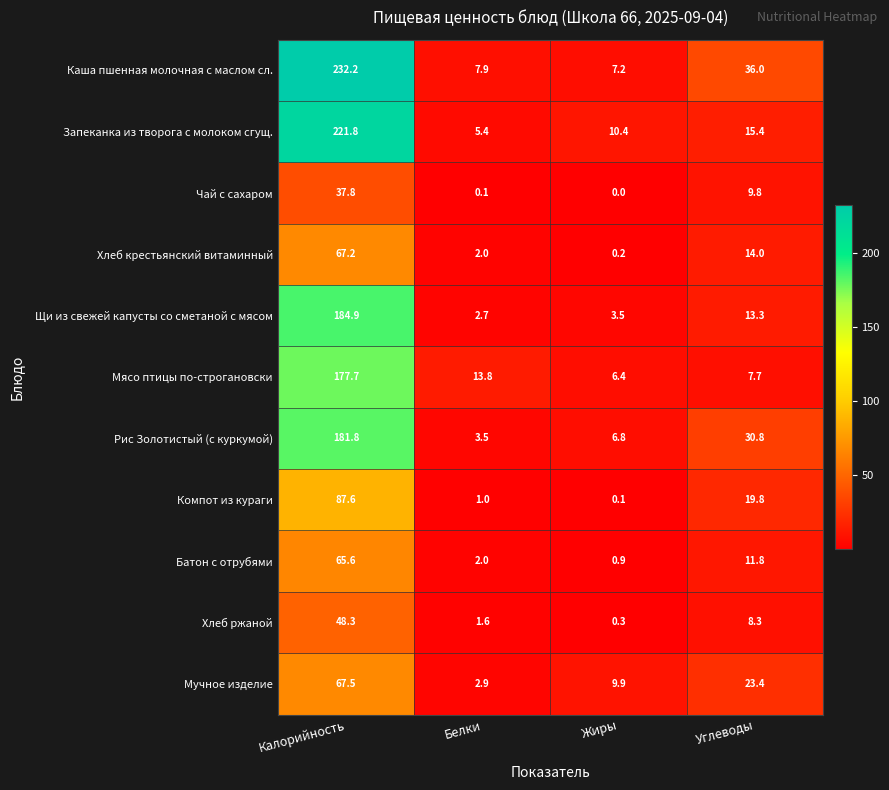

Rank the series by their maximum value, from highest to lowest.

Каша пшенная молочная с маслом сл., Запеканка из творога с молоком сгущ., Щи из свежей капусты со сметаной с мясом, Рис Золотистый (с куркумой), Мясо птицы по-строгановски, Компот из кураги, Мучное изделие, Хлеб крестьянский витаминный, Батон с отрубями, Хлеб ржаной, Чай с сахаром